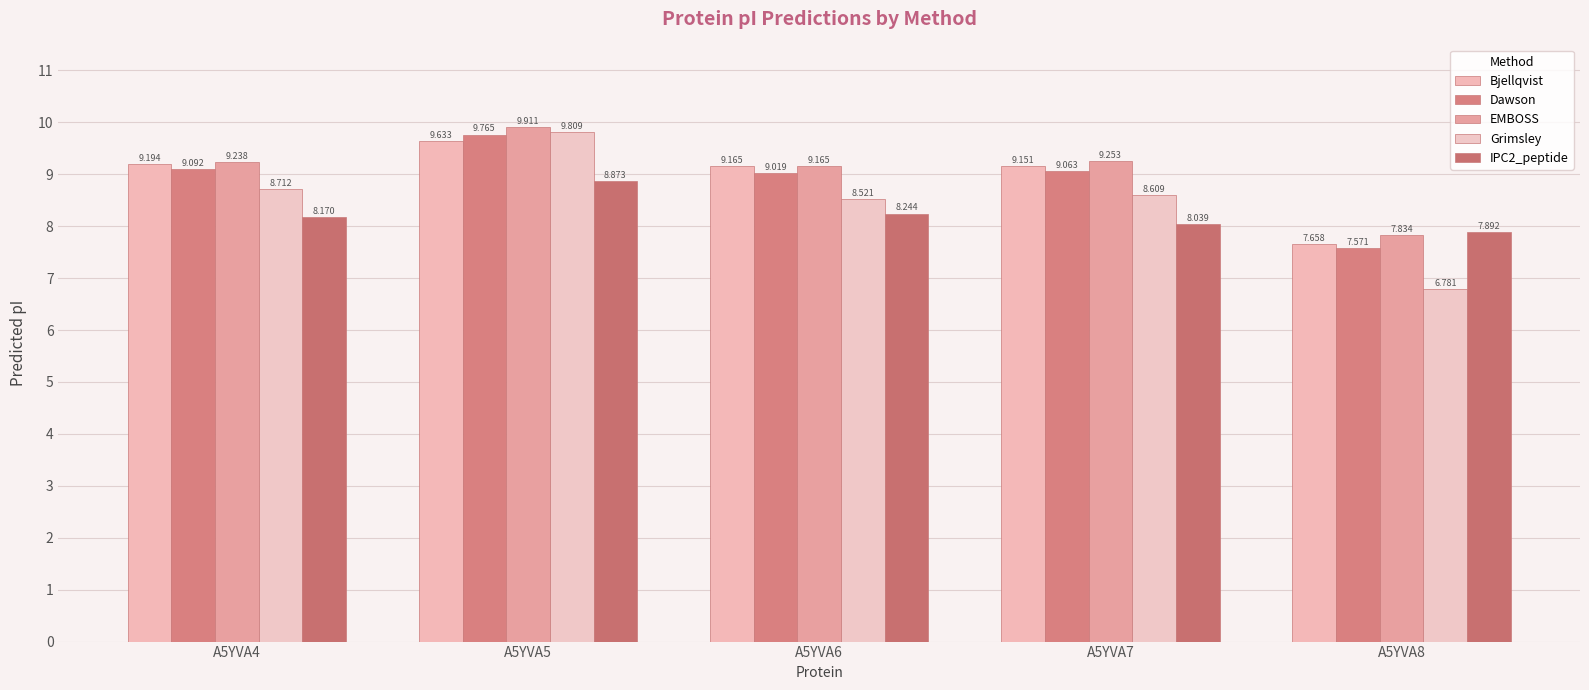

The value of Dawson at A5YVA7 is 9.1. True or false?

True